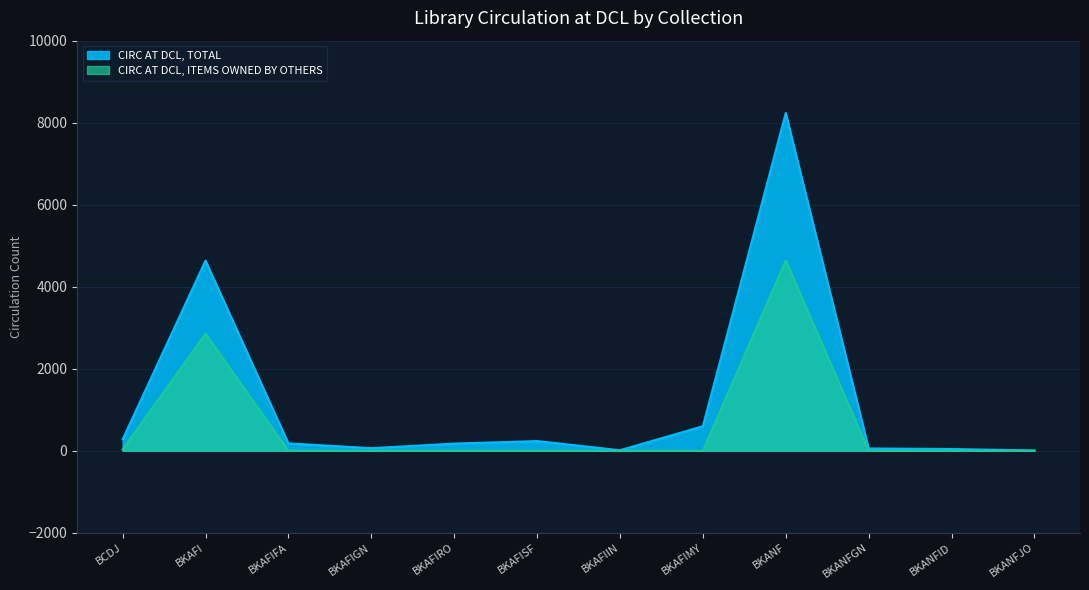

In CIRC AT DCL, ITEMS OWNED BY OTHERS, how many points are higher than both neighbors (excluding endpoints)?

2